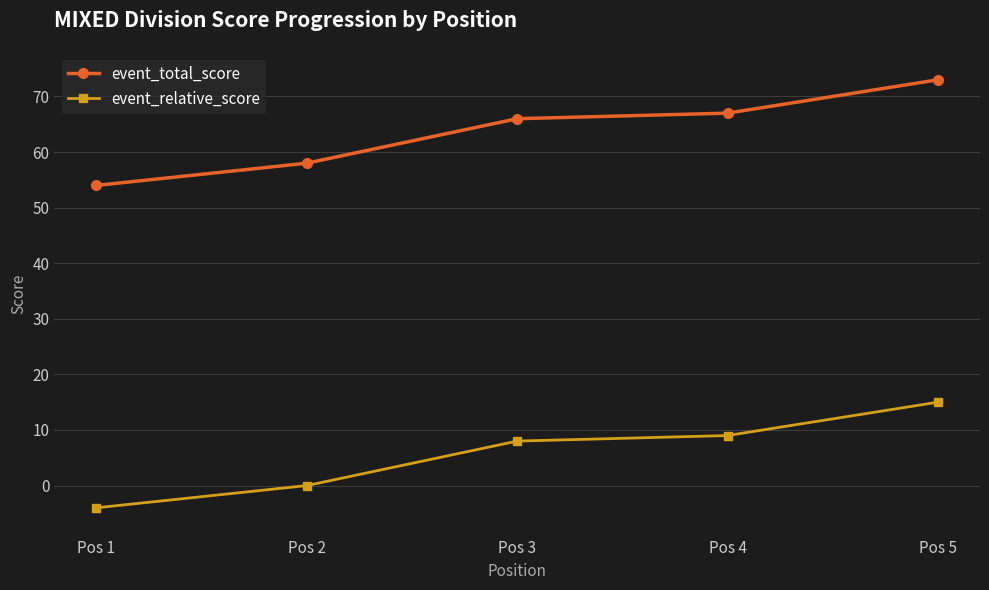

True or false: event_relative_score and event_total_score intersect in this chart.

False